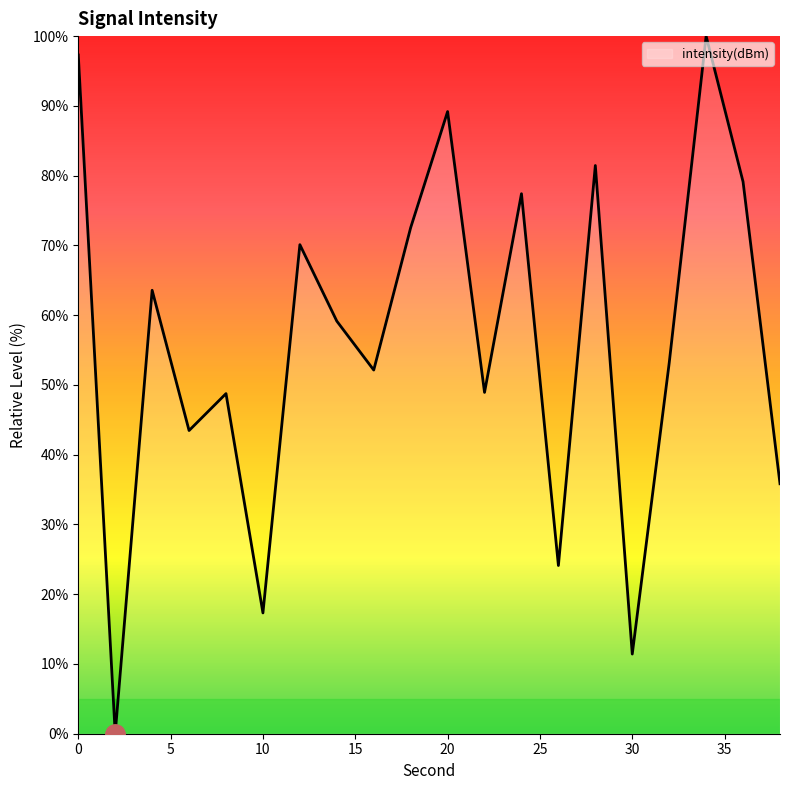

What is the maximum value shown in the chart?

100.0